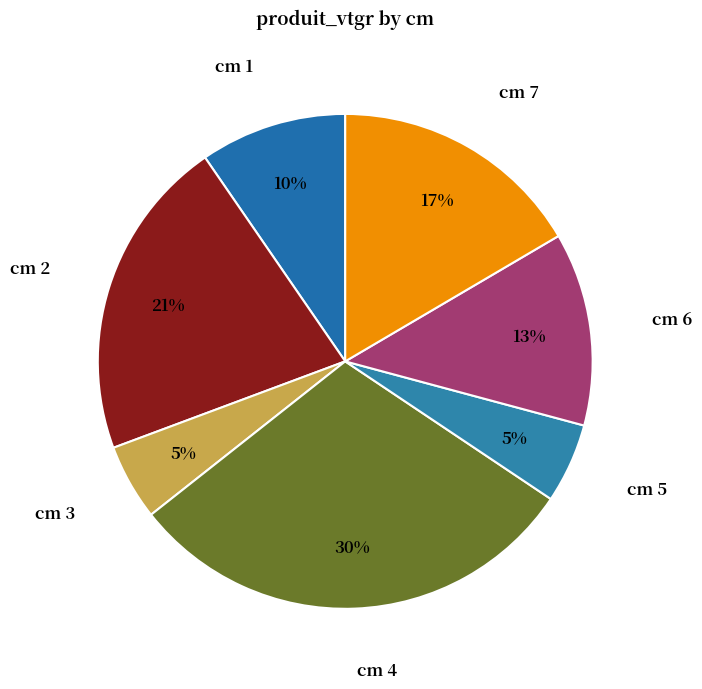

Approximately how many times larger is the value at cm 1 compared to cm 4?

0.3